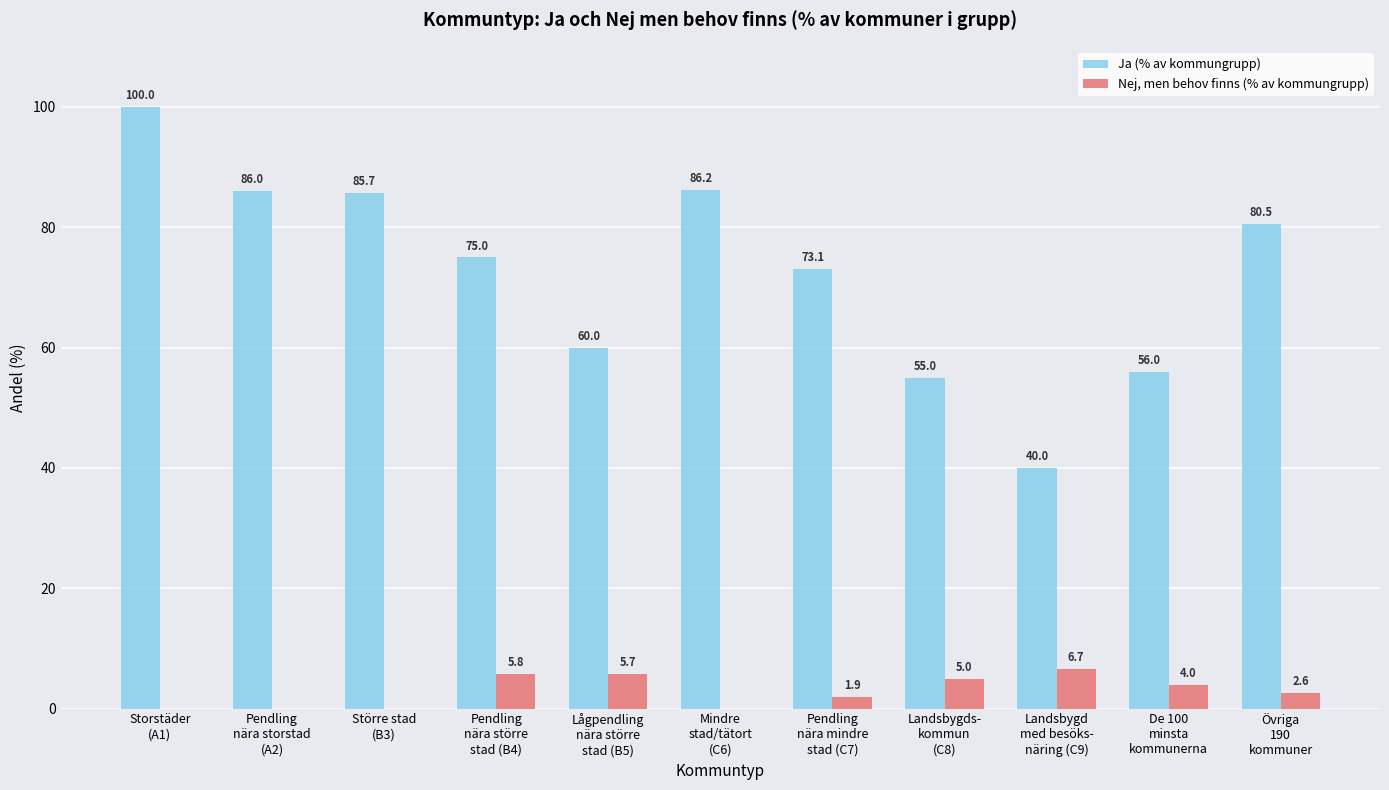

Which series changed the most between Pendling
nära större
stad (B4) and De 100
minsta
kommunerna?

Ja (% av kommungrupp)